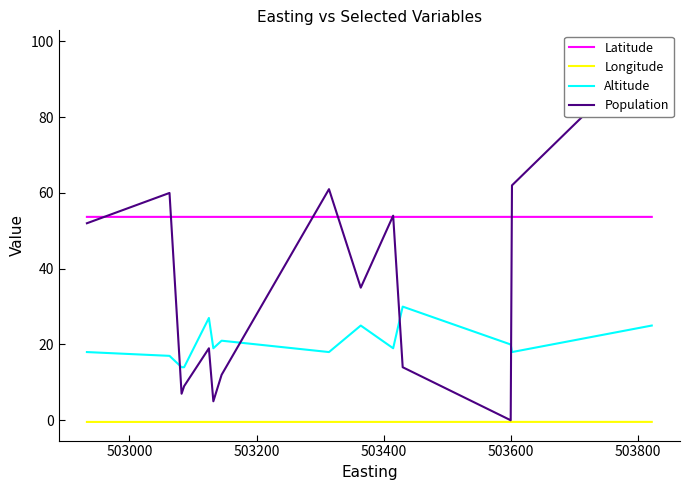

True or false: Altitude and Longitude intersect in this chart.

False